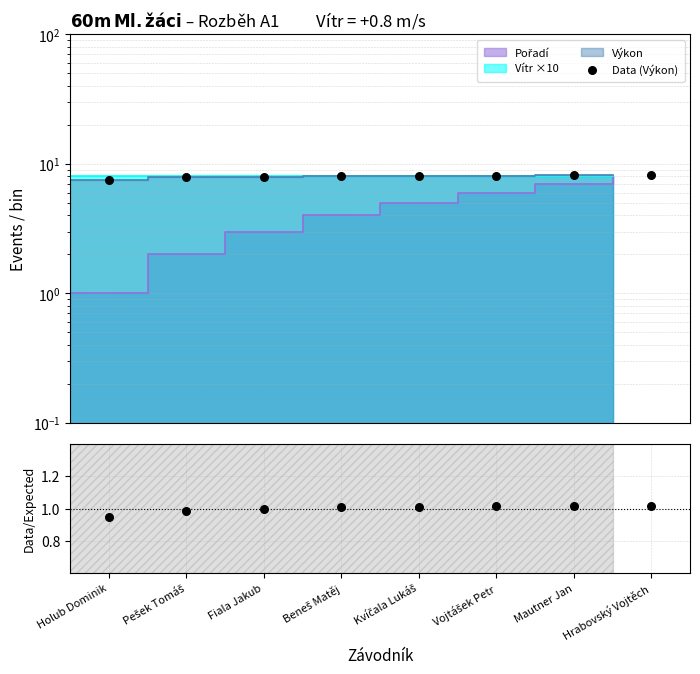

At how many categories does at least one series exceed 8?

5